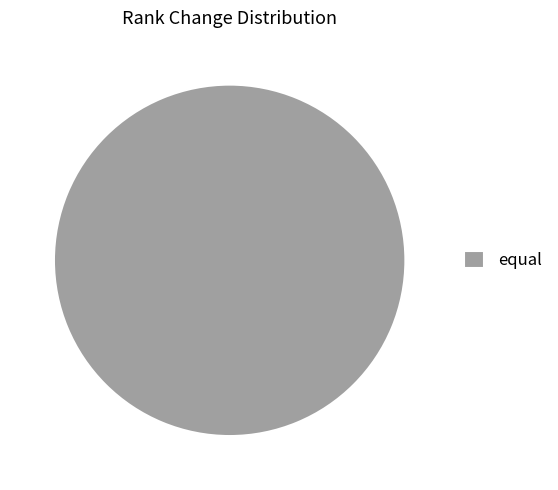

Is equal the majority of the pie?

Yes